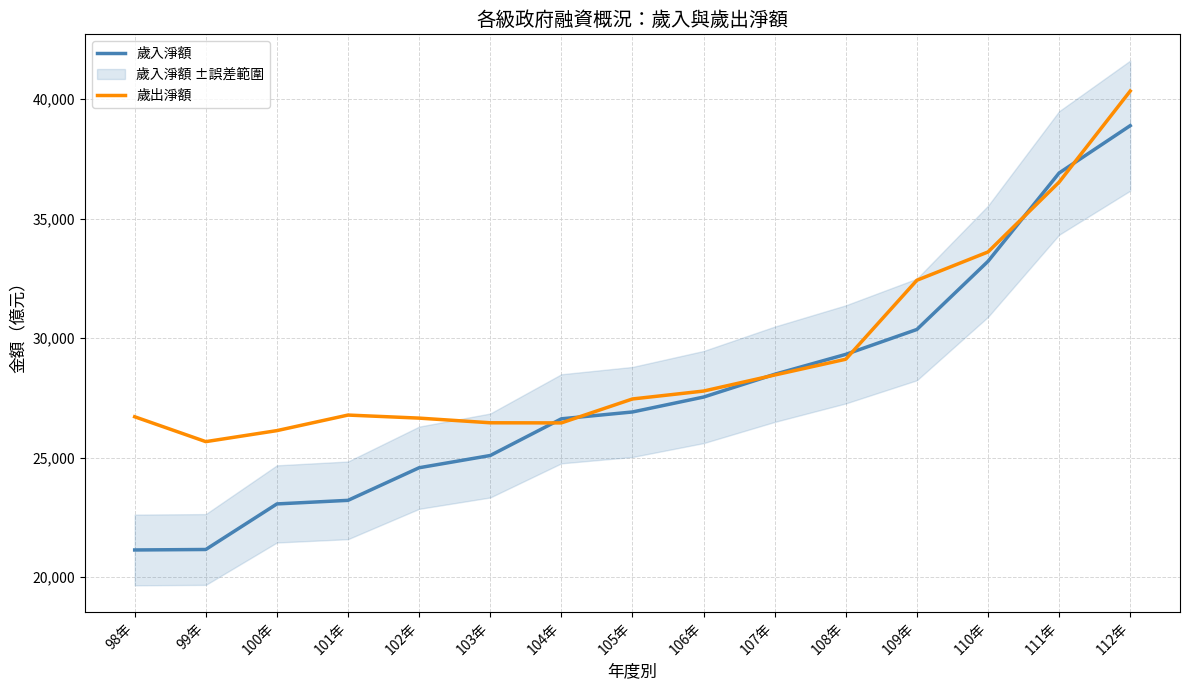

Which series has the widest spread of values?

歲入淨額